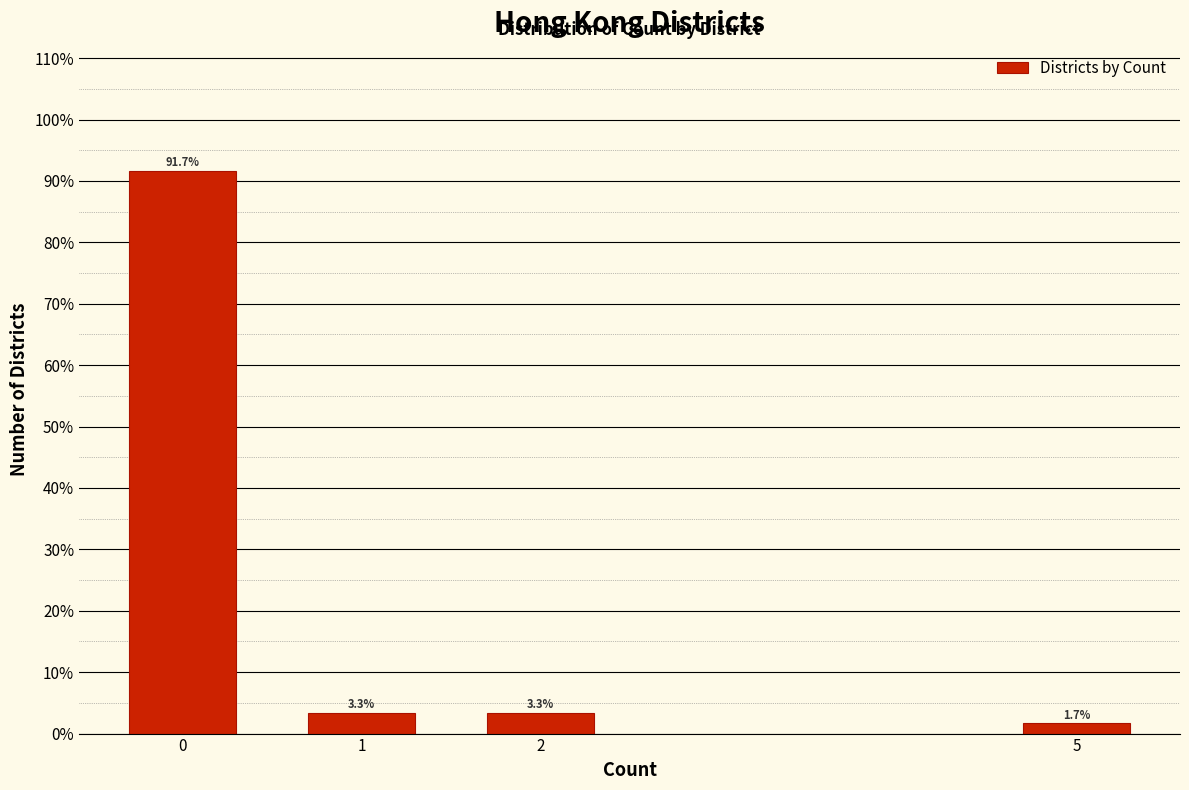

Reading right to left, transcribe all the data shown in this chart.

1.7	3.3	3.3	91.7